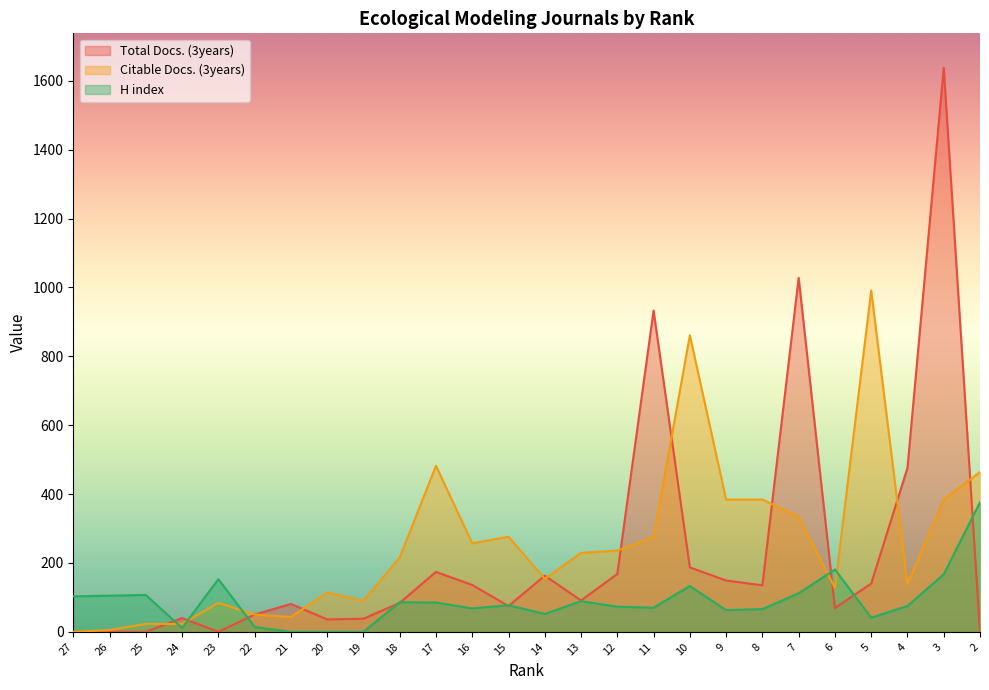

The value of Total Docs. (3years) at 26 is 0. True or false?

True